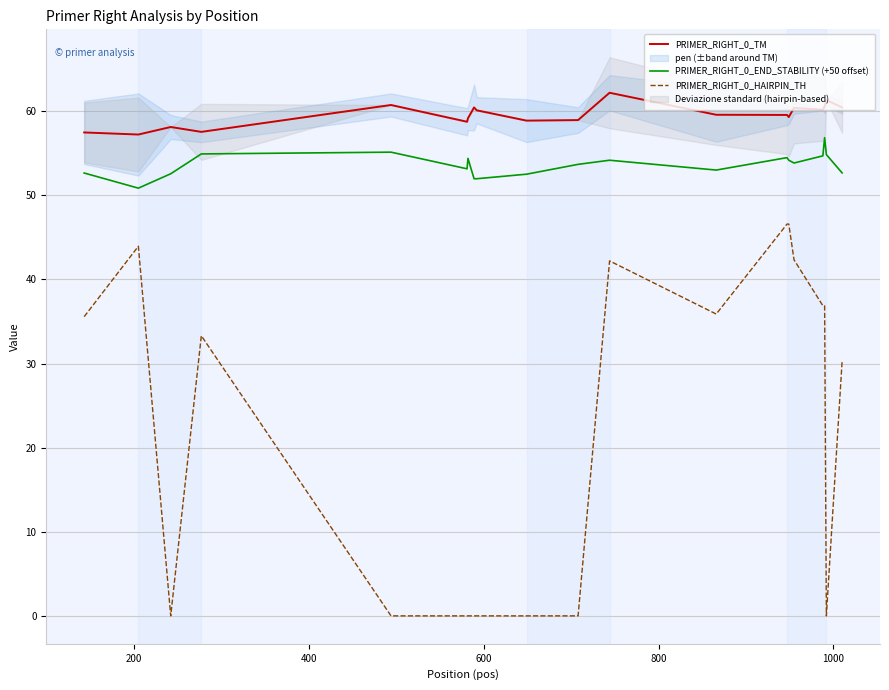

At how many categories does at least one series exceed 1?

20